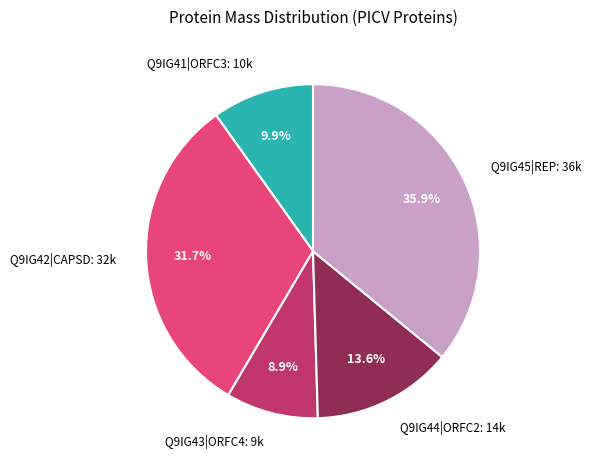

To the nearest percent, what is the difference between the largest and smallest slice percentages?

27%